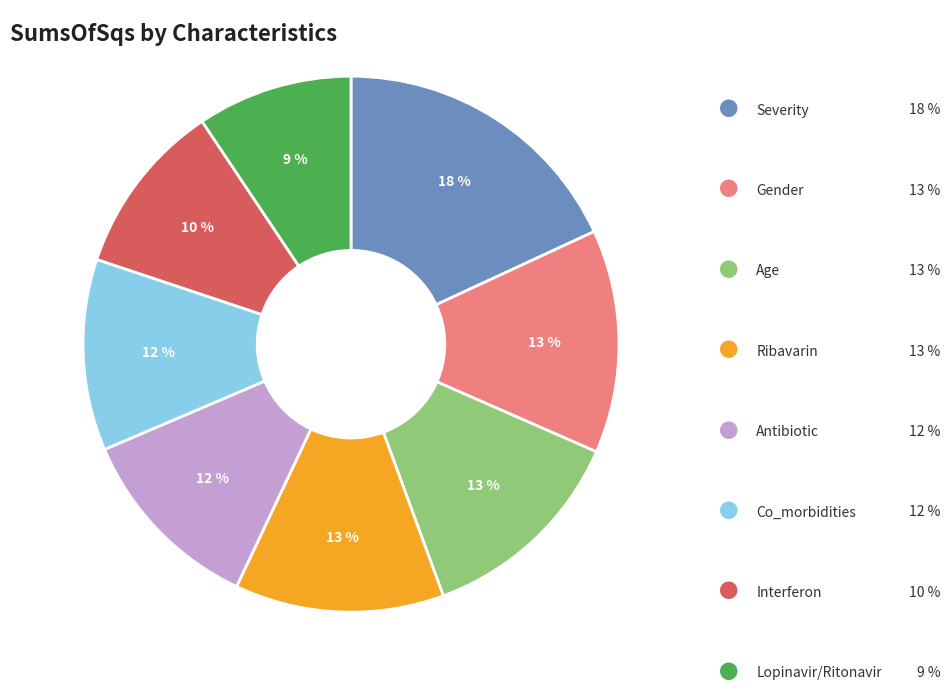

To the nearest percent, what is the average slice percentage?

12%